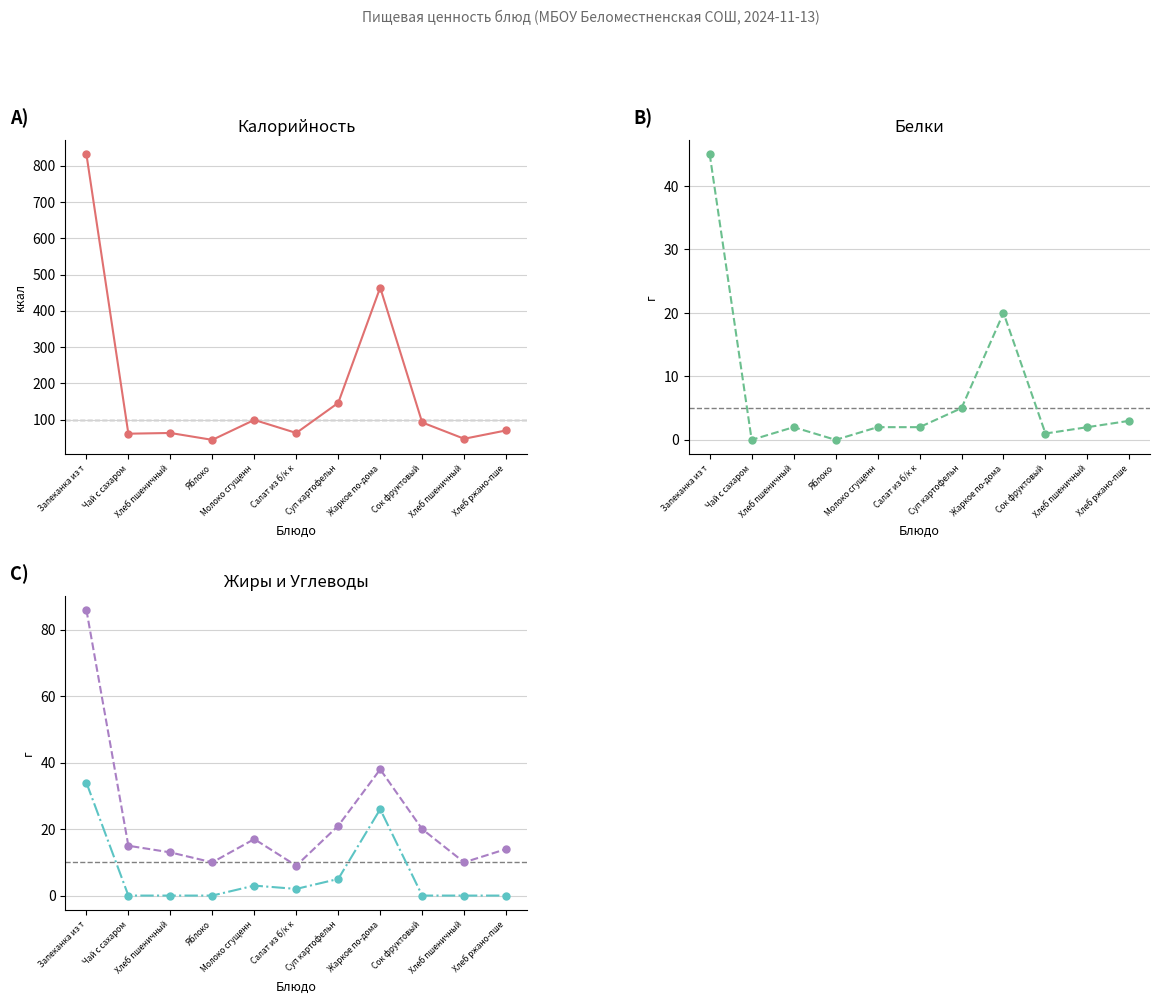

How many interior local peaks does the Калорийность series have?

3